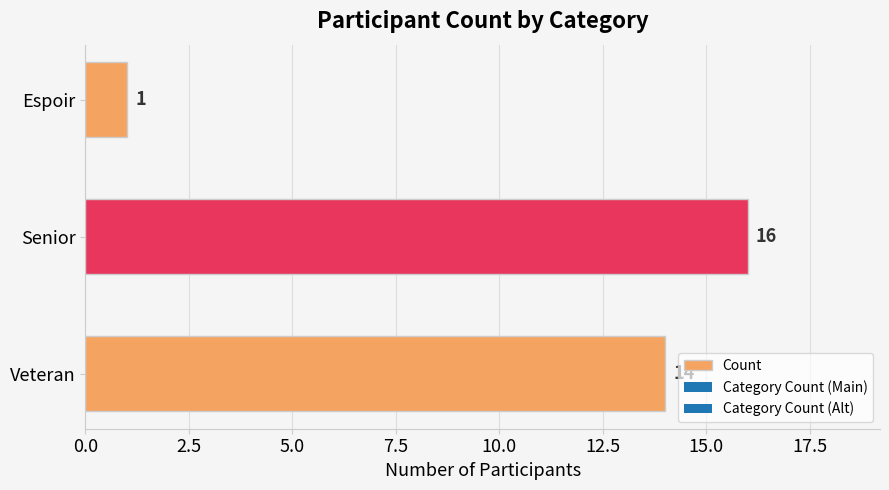

Reading bottom to top, what are all the values shown in this chart?

Veteran=14	Senior=16	Espoir=1